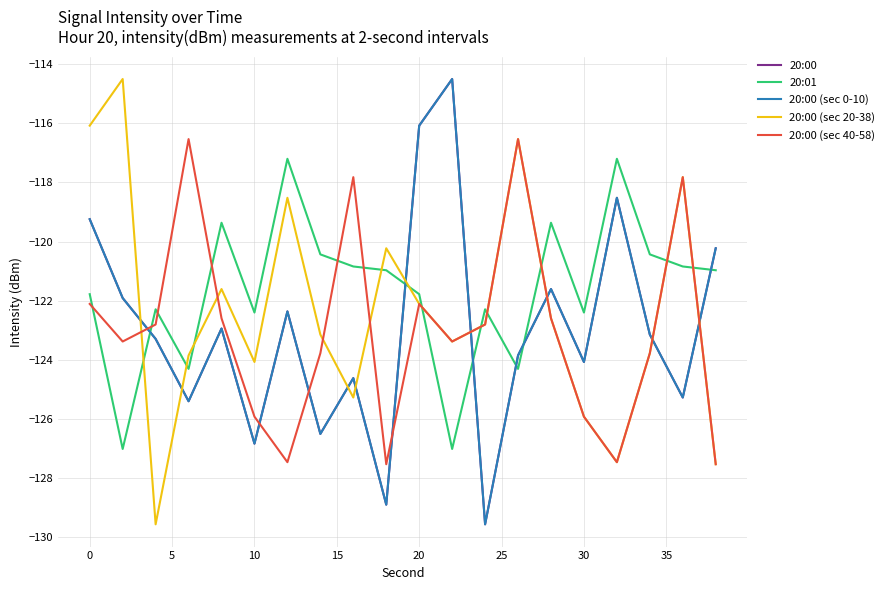

What is the greatest value displayed?

-114.5